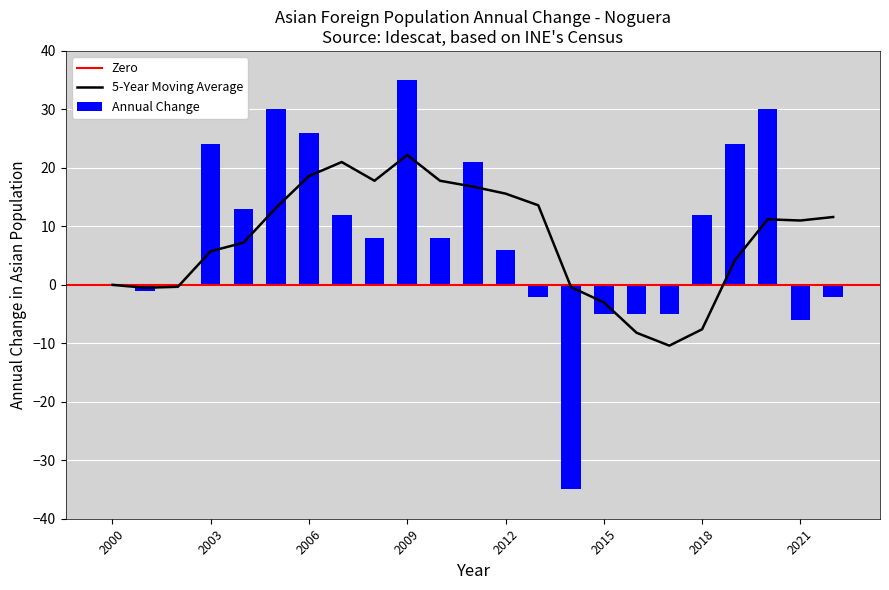

What is the greatest value displayed?

35